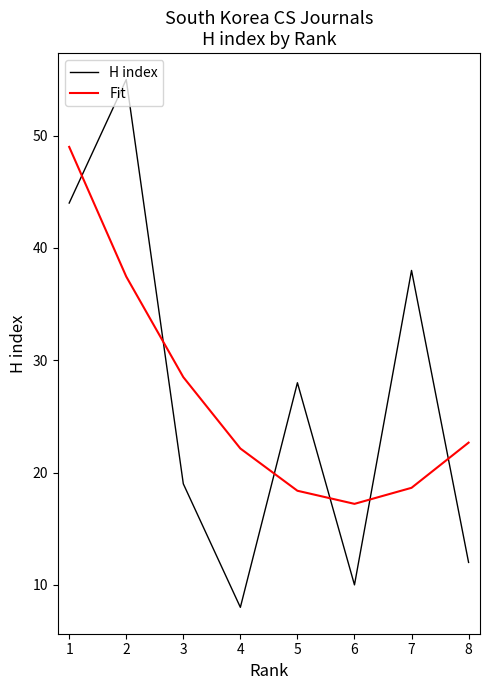

Rank the series by their maximum value, from highest to lowest.

H index, Fit